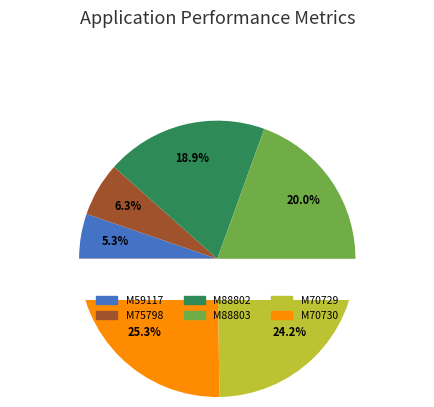

To the nearest percent, what portion does M70729 represent?

24%